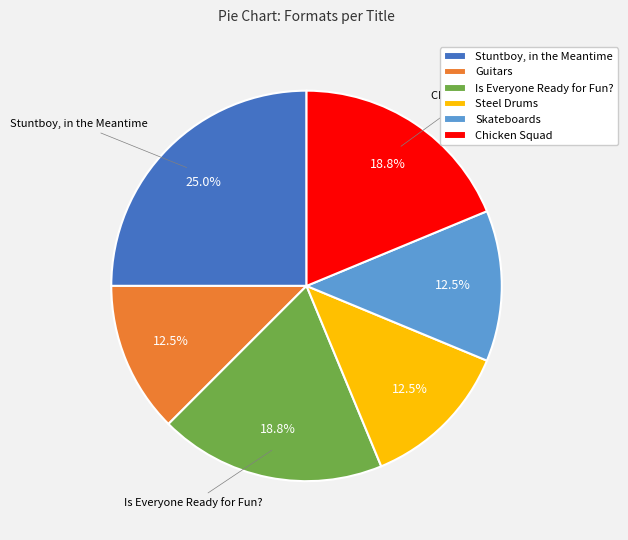

To the nearest percent, what is the difference between the largest and smallest slice percentages?

12%